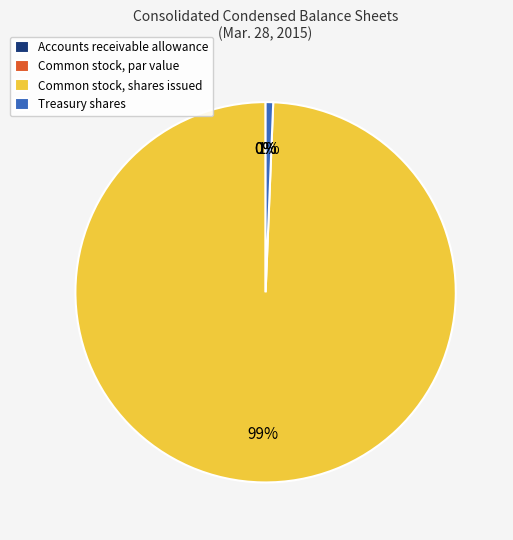

How many segments does this pie chart have?

4